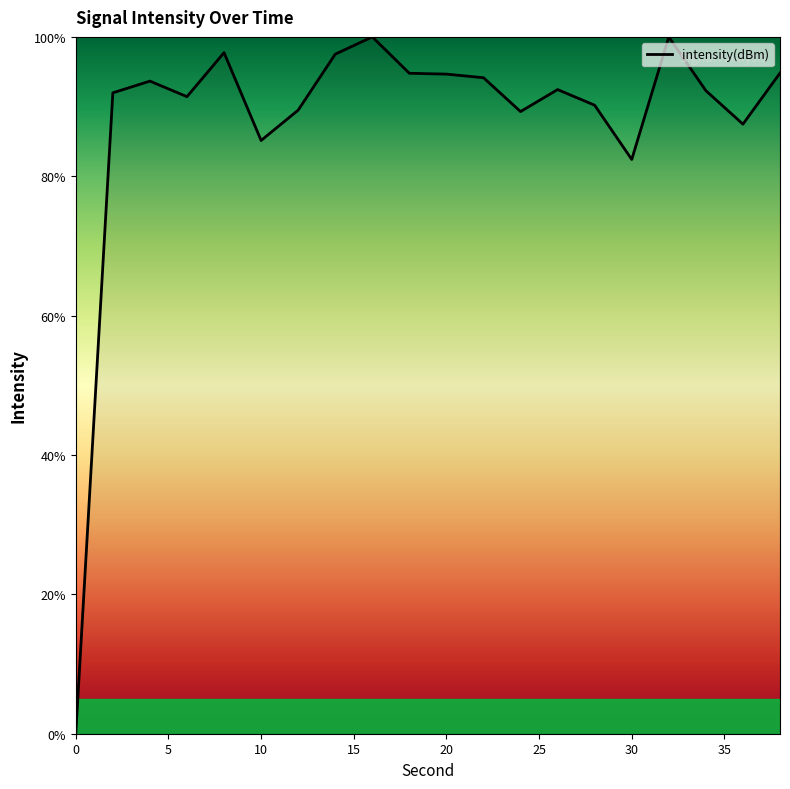

What is the maximum value shown in the chart?

100.0